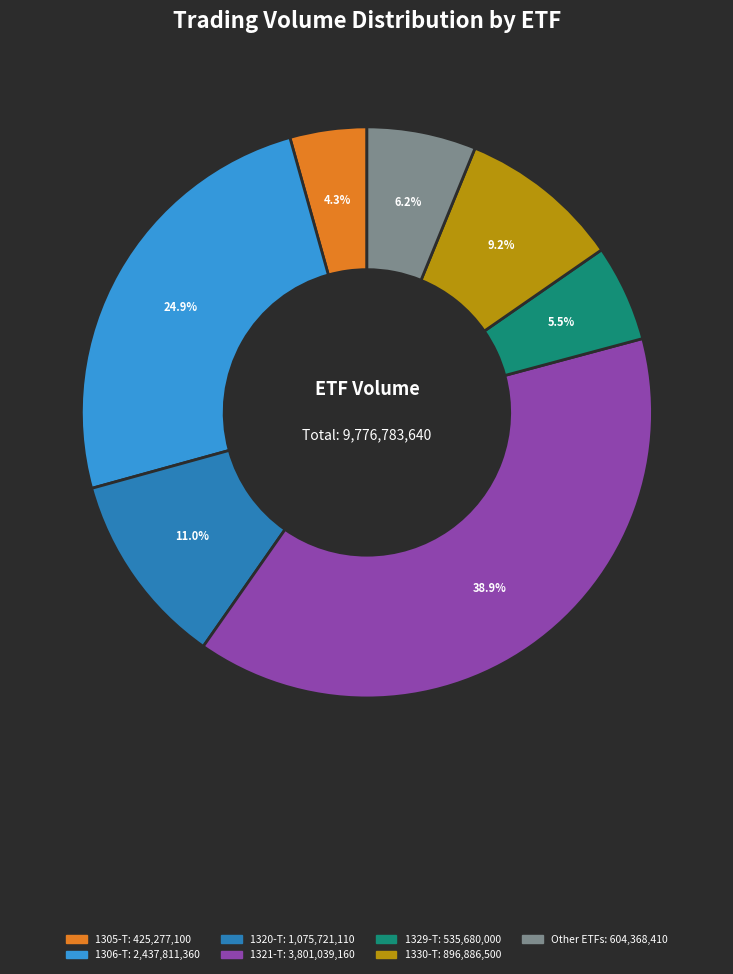

Is there a majority slice in this chart?

No